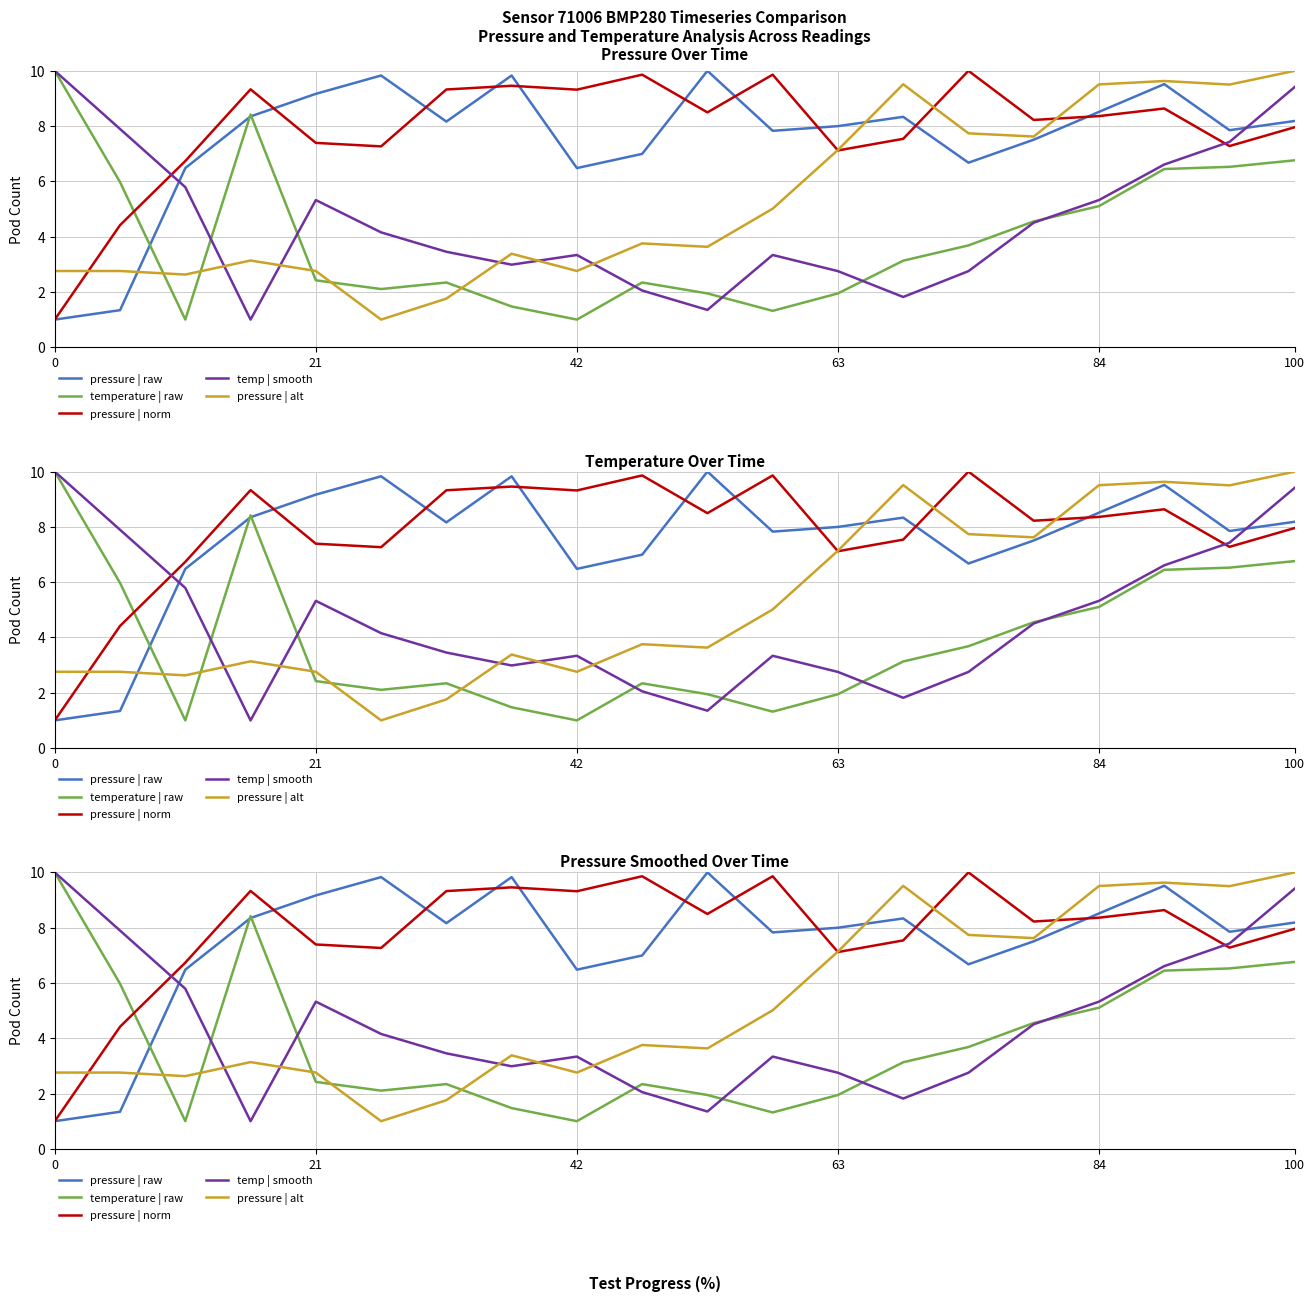

What is the sum of all pressure | alt values?

106.0